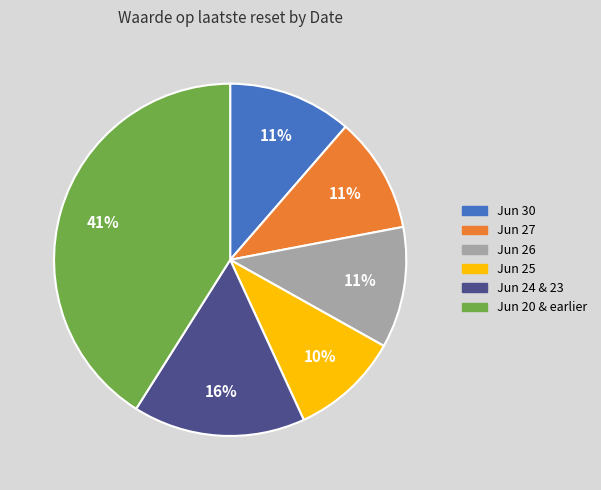

The Jun 27 slice represents 11% of the pie. True or false?

True